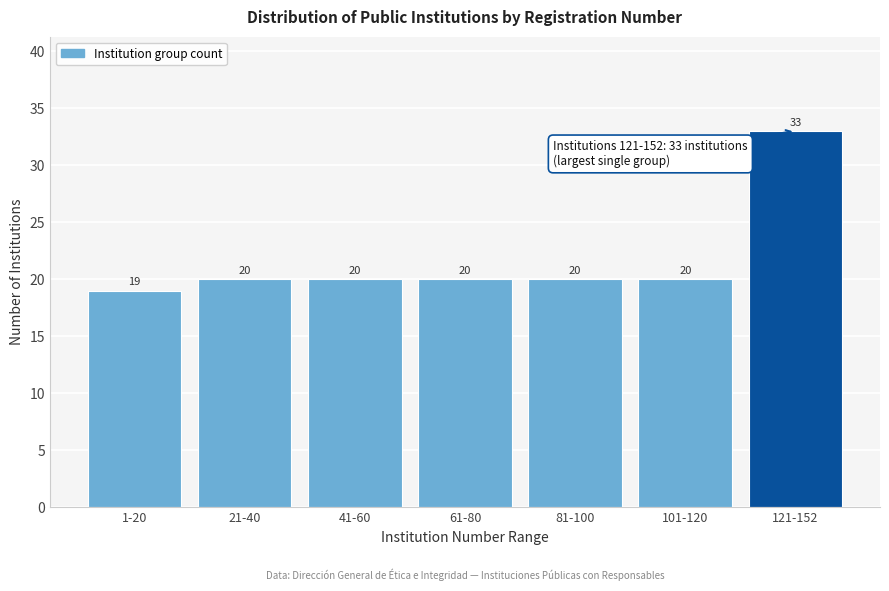

Reading left to right, what are all the values shown in this chart?

19	20	20	20	20	20	33